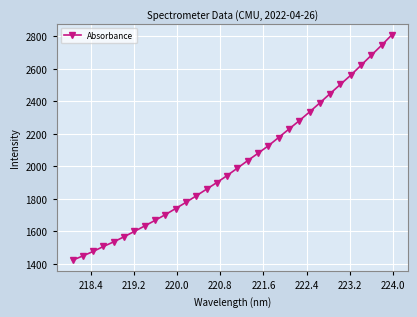

What is the value of the 16th point from the left?

1943.8